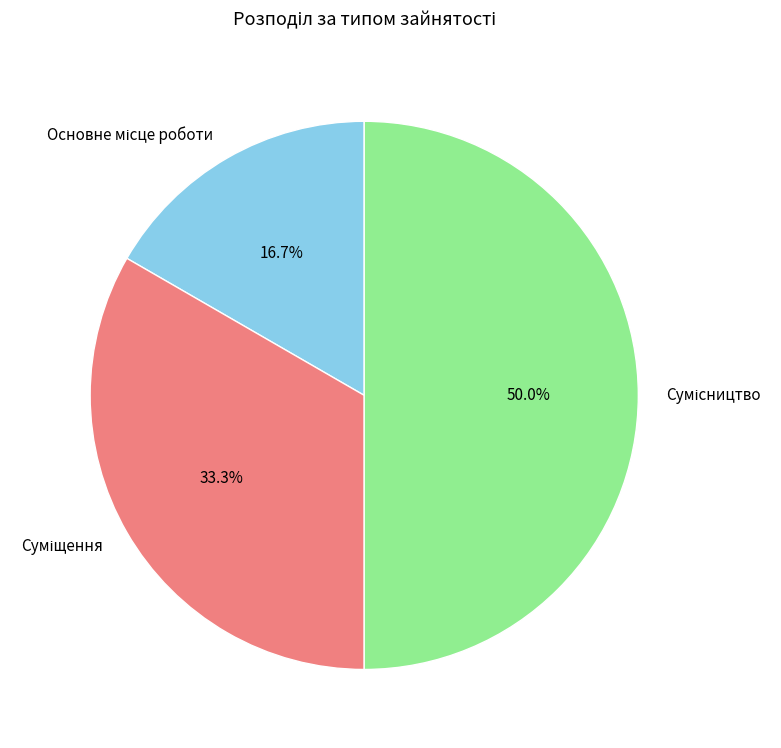

To the nearest percent, what portion does Основне місце роботи represent?

17%